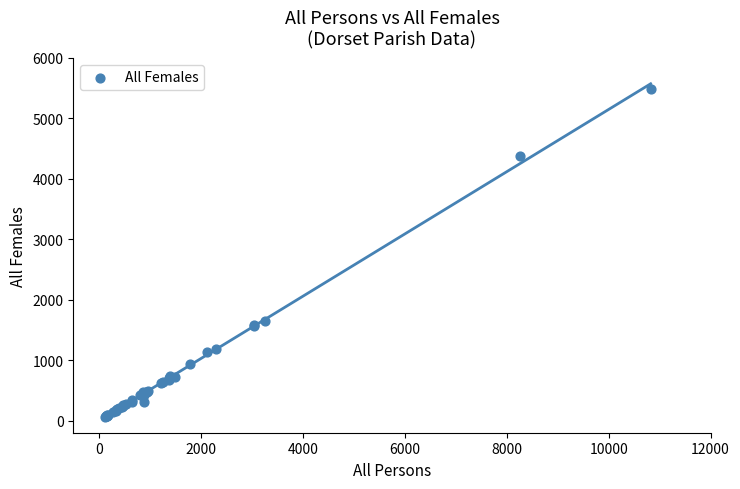

What Y value in the scatter plot is closest to 2773?

1653